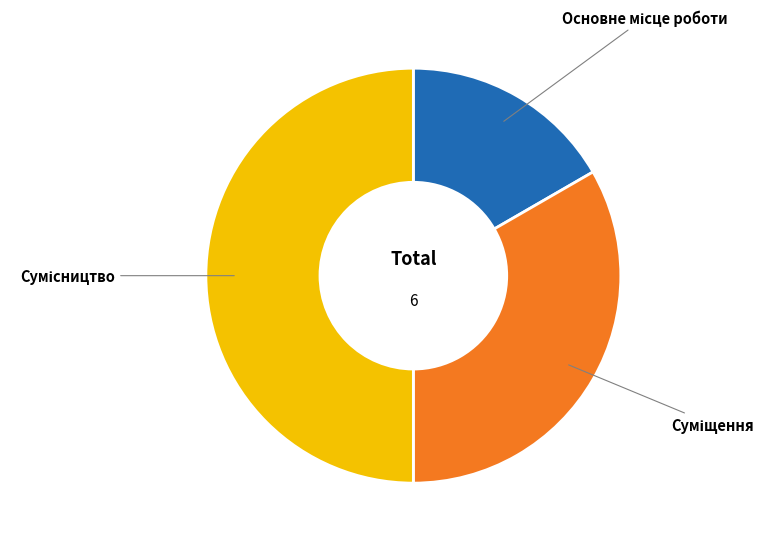

What percentage is the Суміщення slice, to the nearest percent?

33%